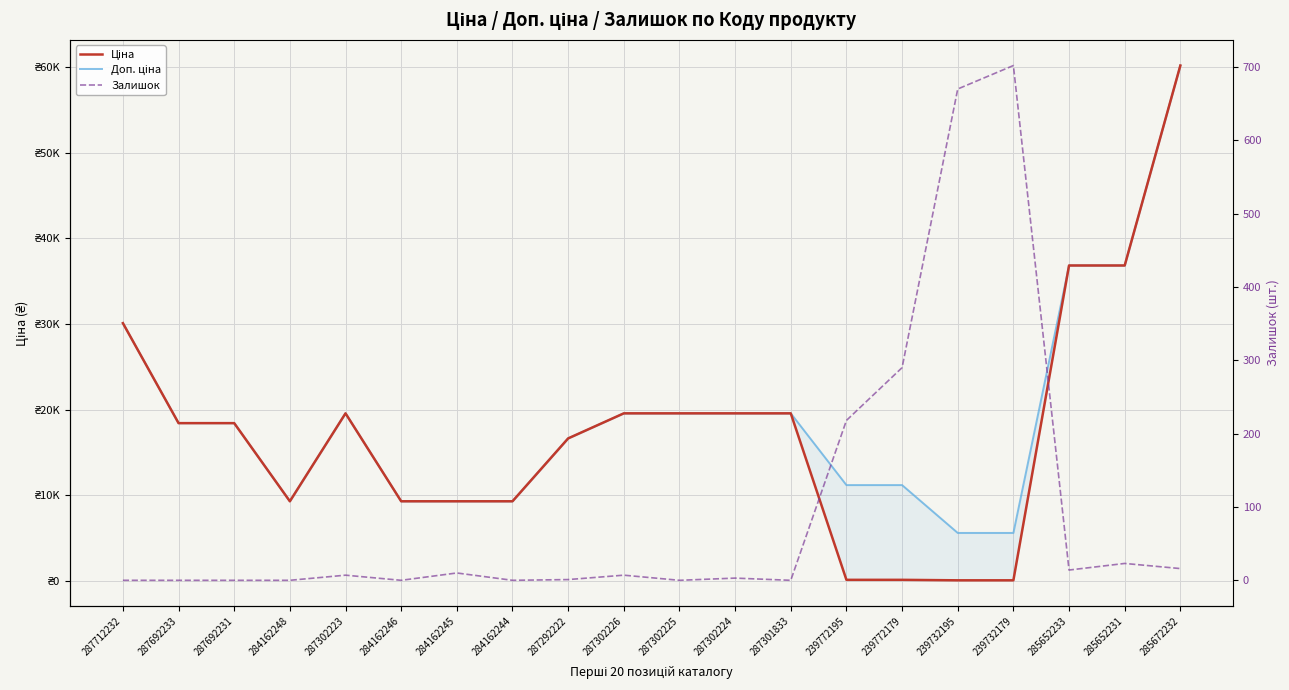

Which category has the highest value across all series?

285672232